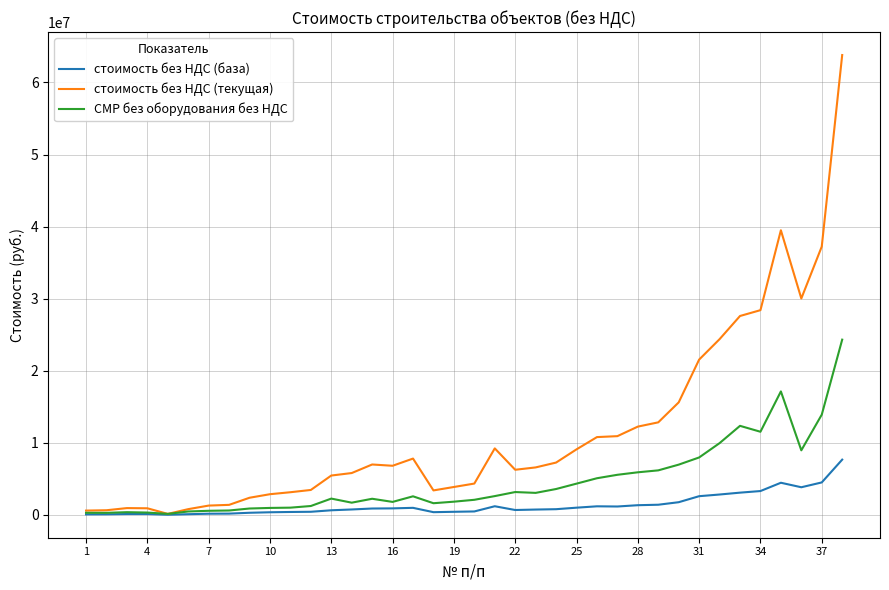

What is the maximum value shown in the chart?

63809000.0